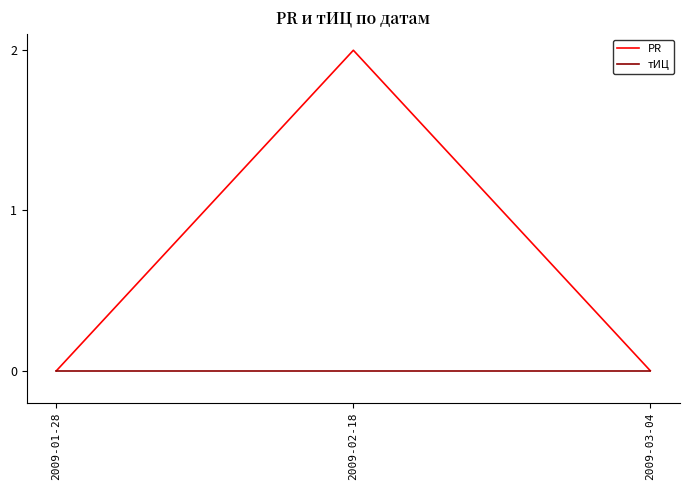

What are all the series names shown in the legend?

PR, тИЦ